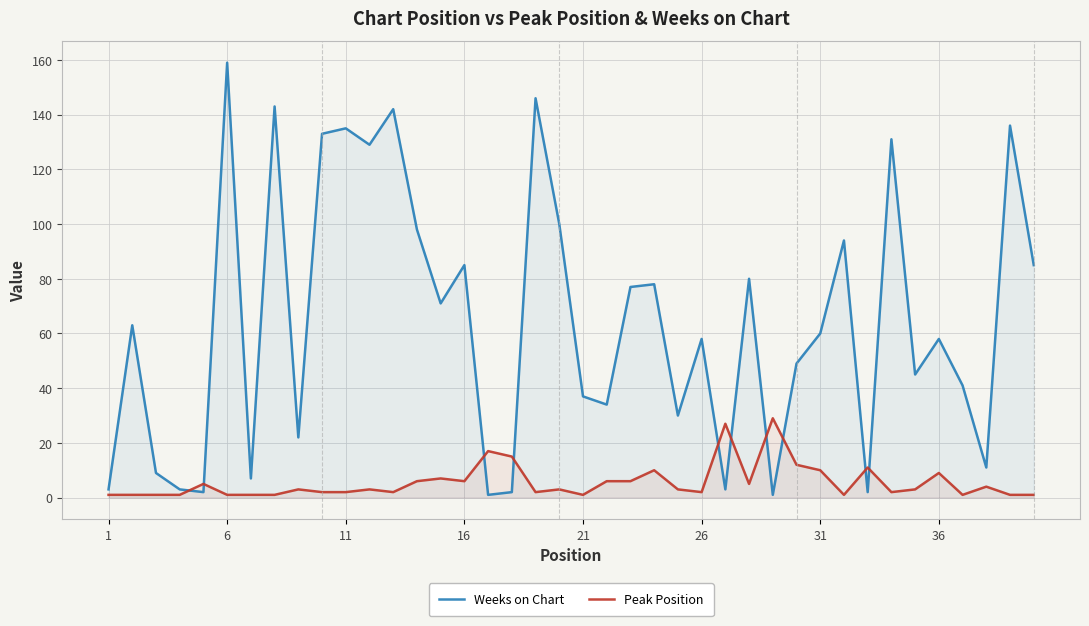

How many lines are shown in the chart?

2